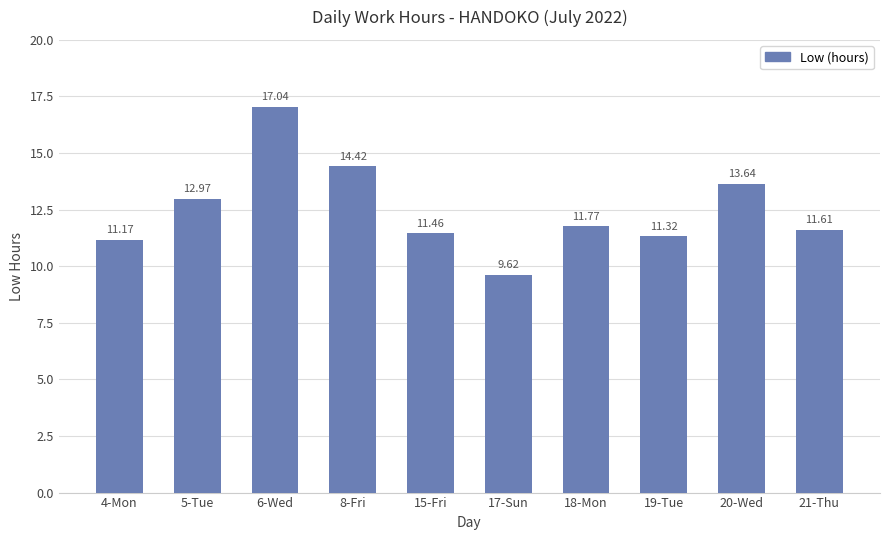

What is the maximum value shown in the chart?

17.0